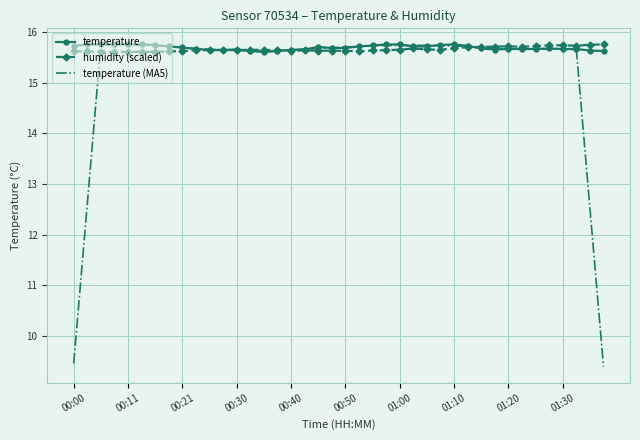

Which series has the largest range (max minus min)?

temperature (MA5)